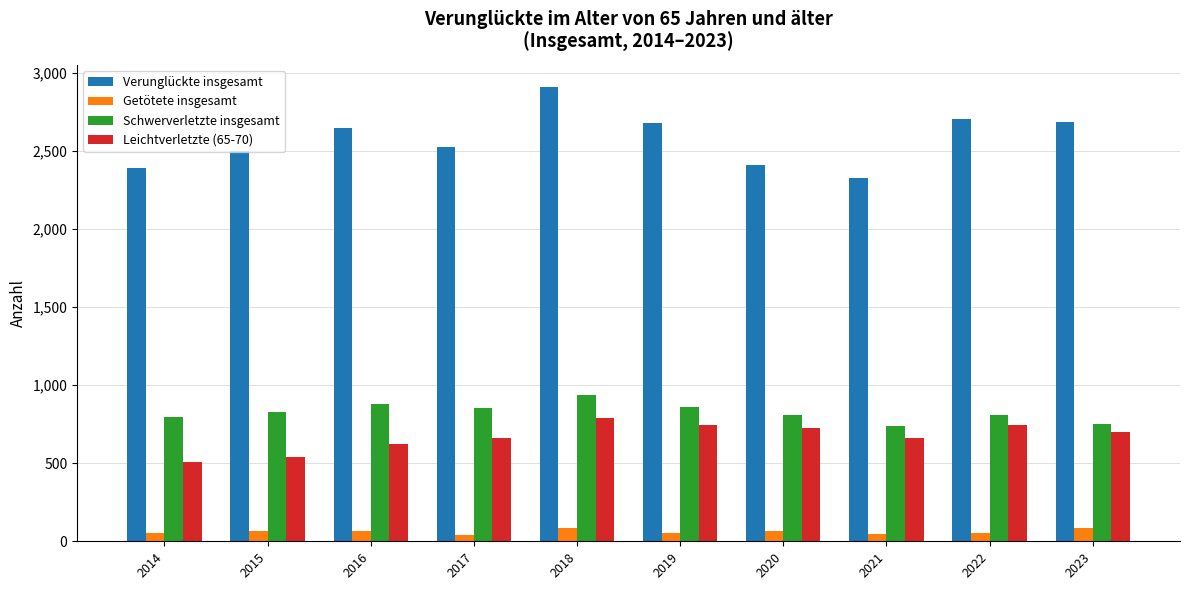

What is the difference between the highest and lowest values at 2015?

2430